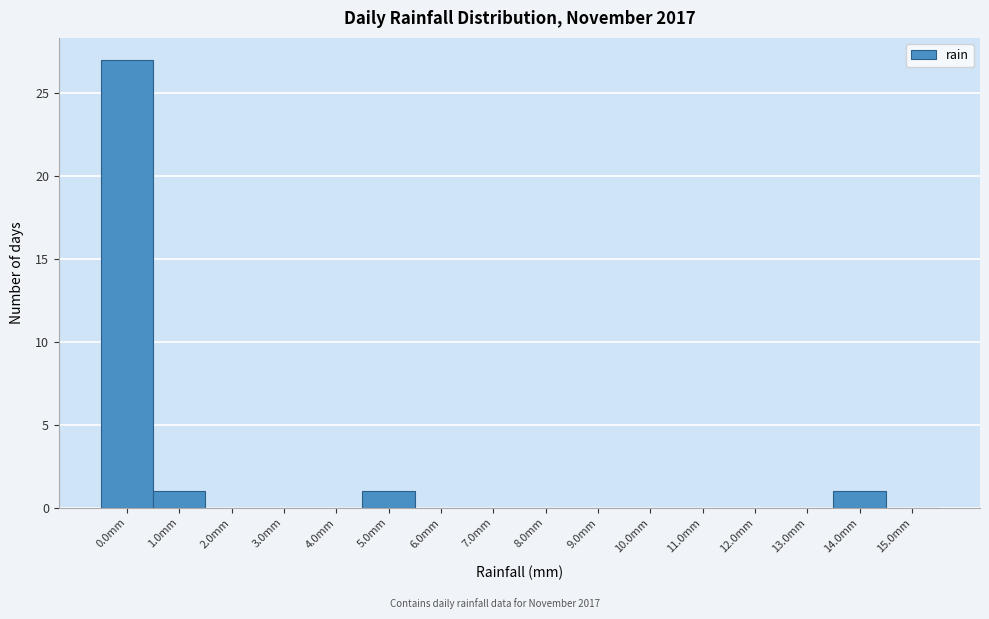

Reading left to right, extract all data points from this chart.

0.0mm=27	1.0mm=1	2.0mm=0	3.0mm=0	4.0mm=0	5.0mm=1	6.0mm=0	7.0mm=0	8.0mm=0	9.0mm=0	10.0mm=0	11.0mm=0	12.0mm=0	13.0mm=0	14.0mm=1	15.0mm=0